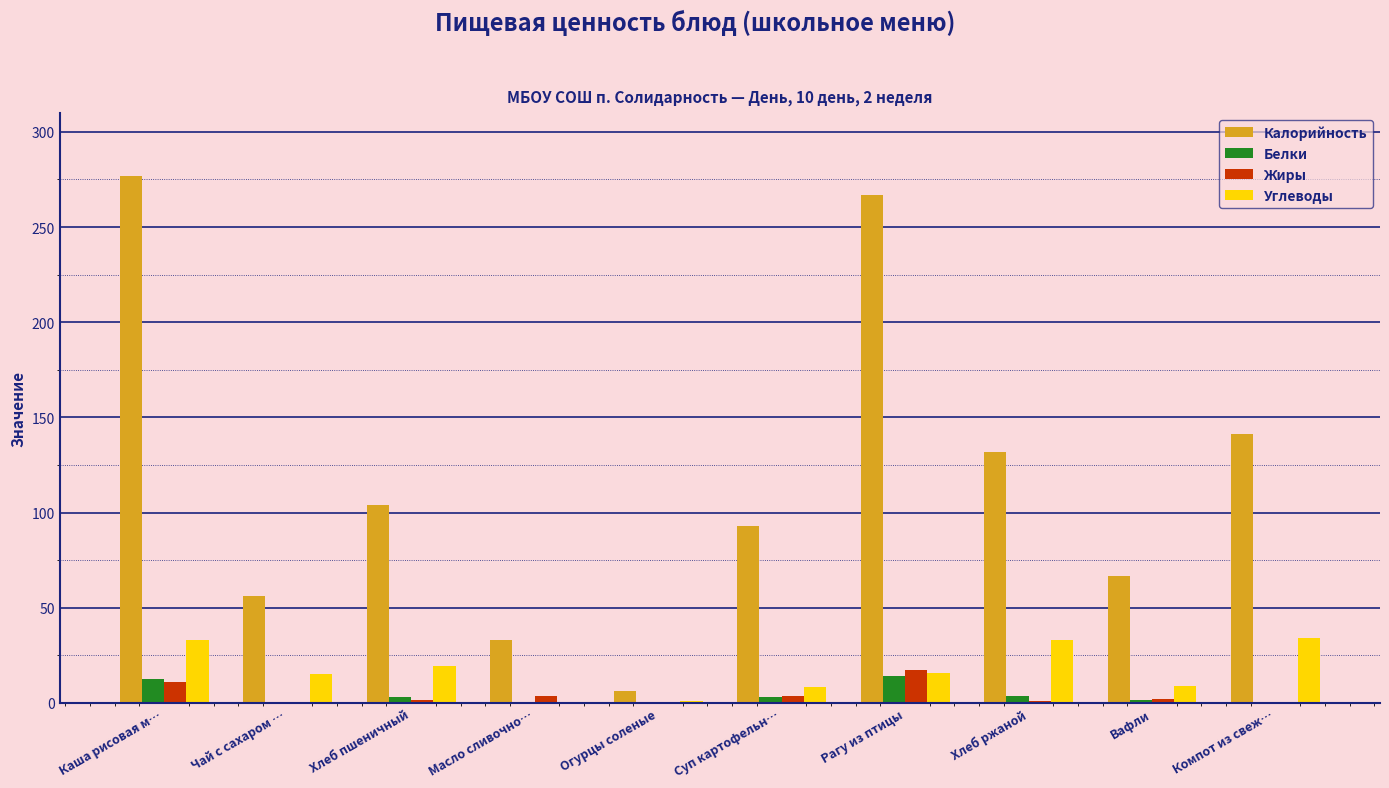

How many data points in Жиры are above 1?

6